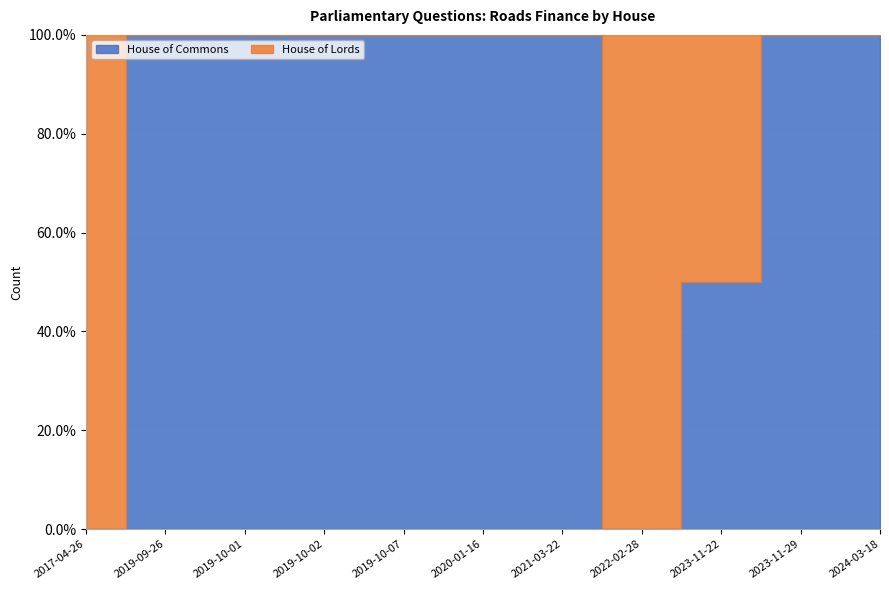

Rank the series by their maximum value, from lowest to highest.

House of Lords, House of Commons